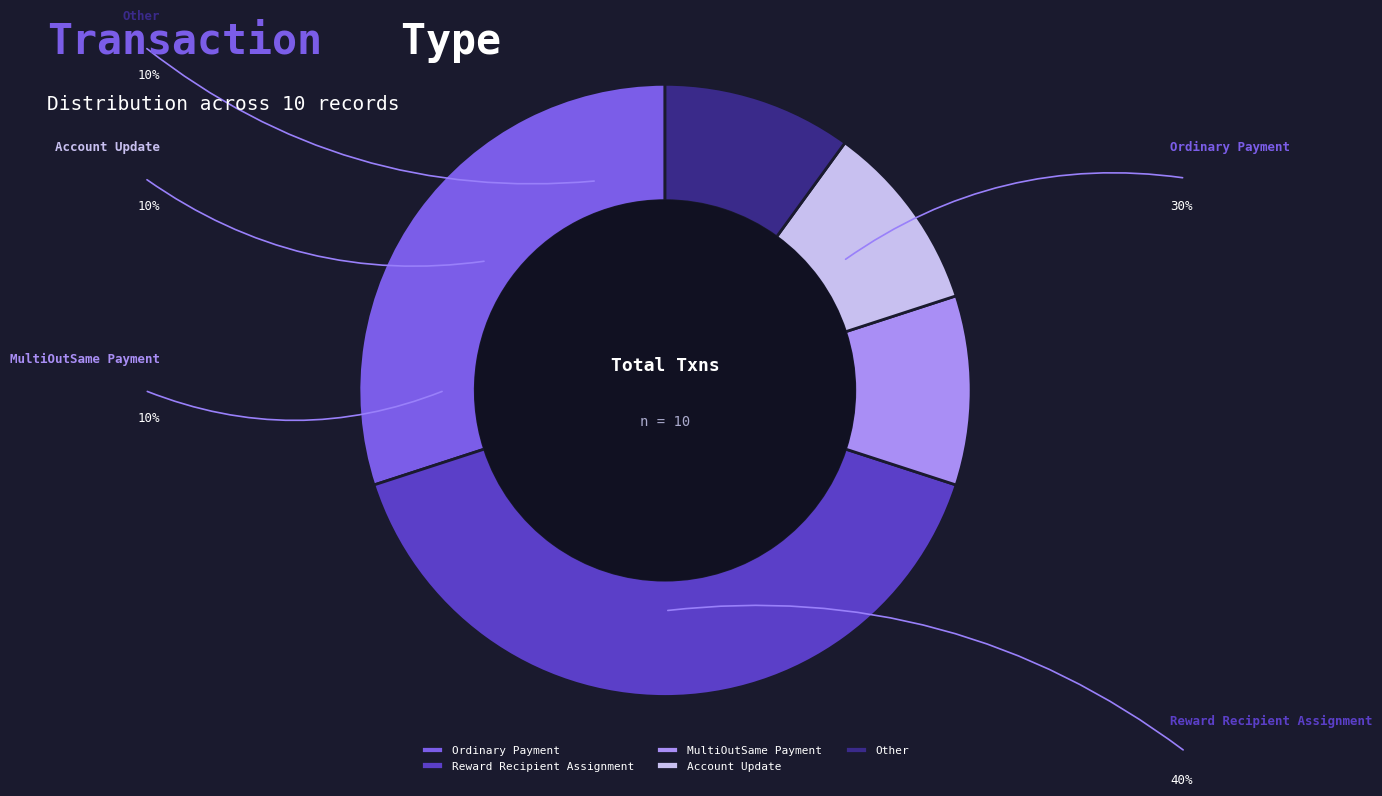

Is there a majority slice in this chart?

No